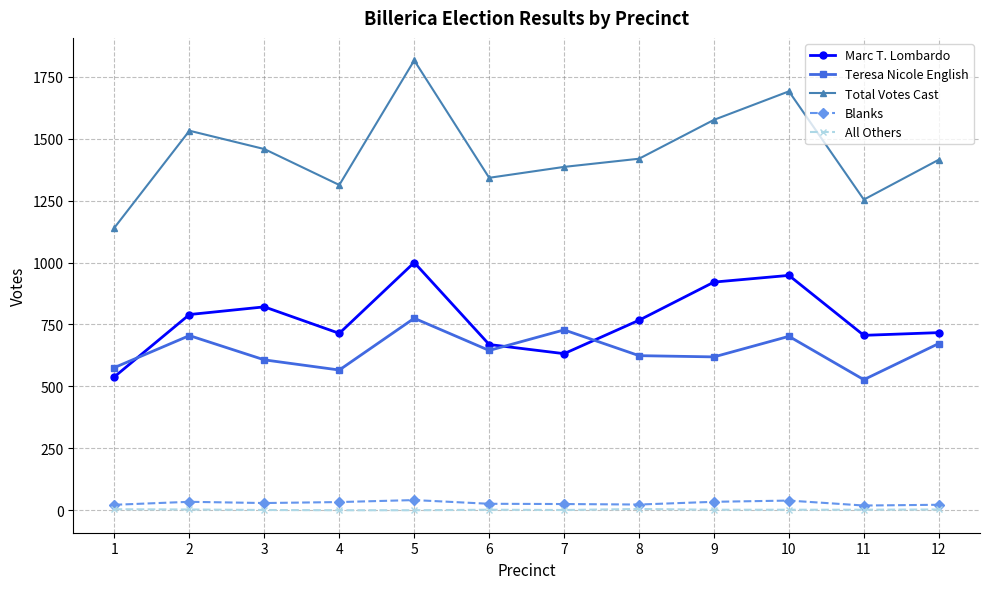

How many lines are shown in the chart?

5